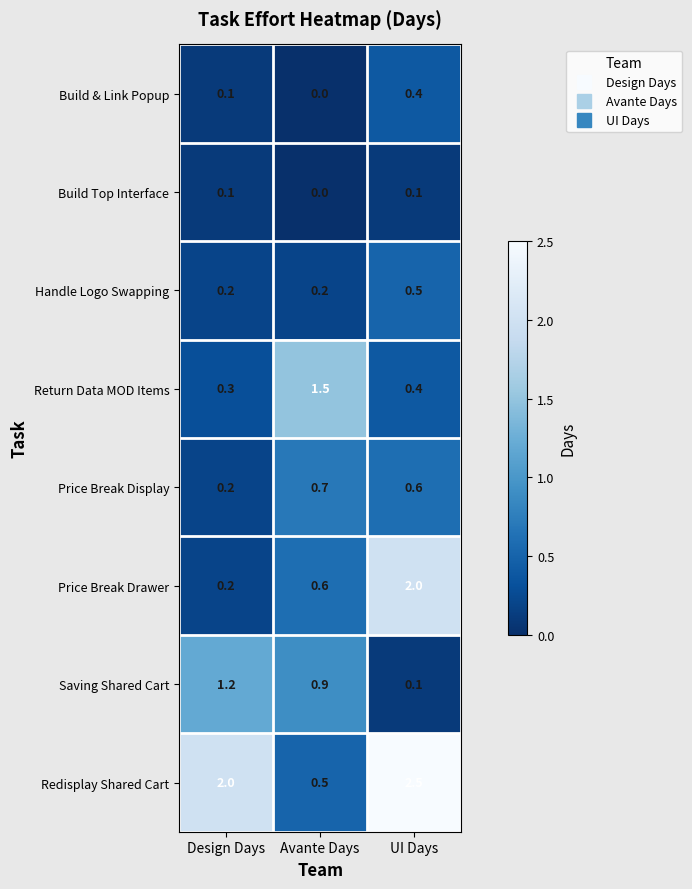

Count the number of categories in the chart.

3